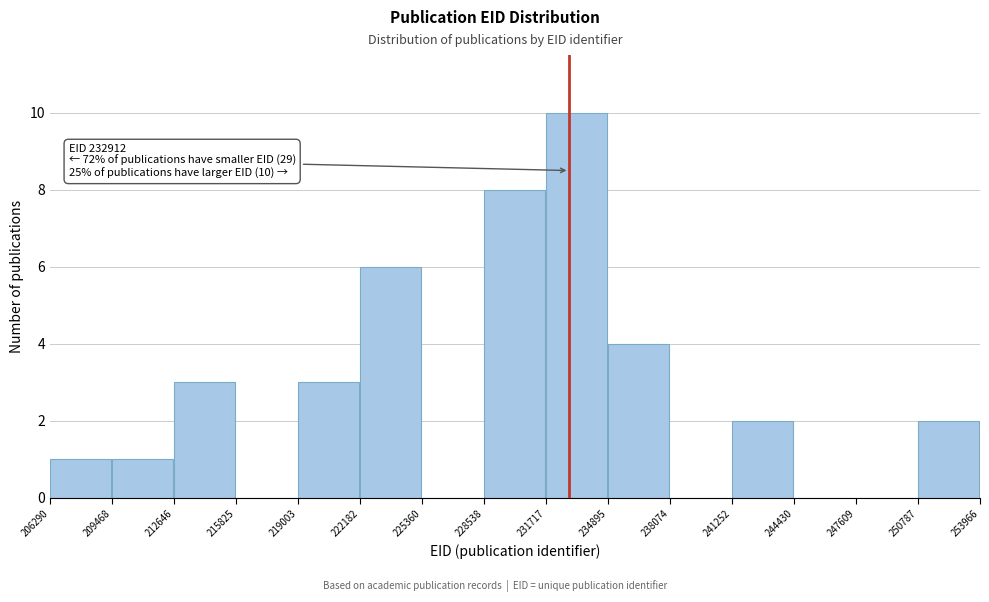

Over which range of the x-axis is the bar tallest?

231717 to 234895